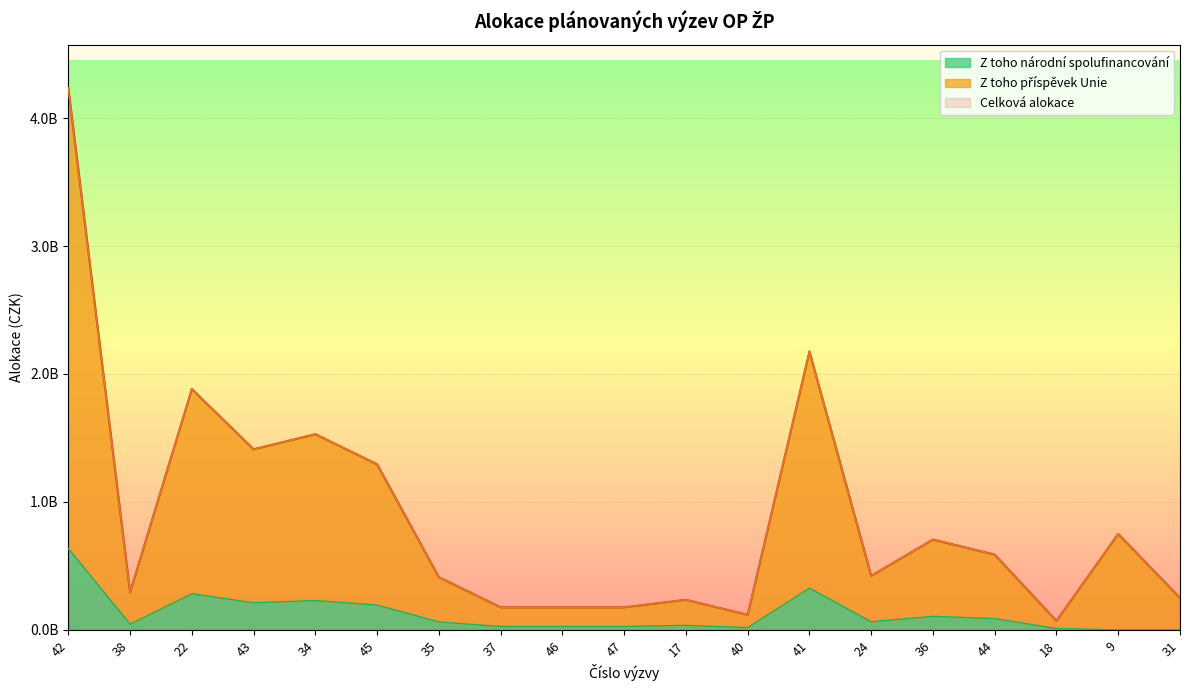

Which category has the lowest value in the Z toho národní spolufinancování series?

9